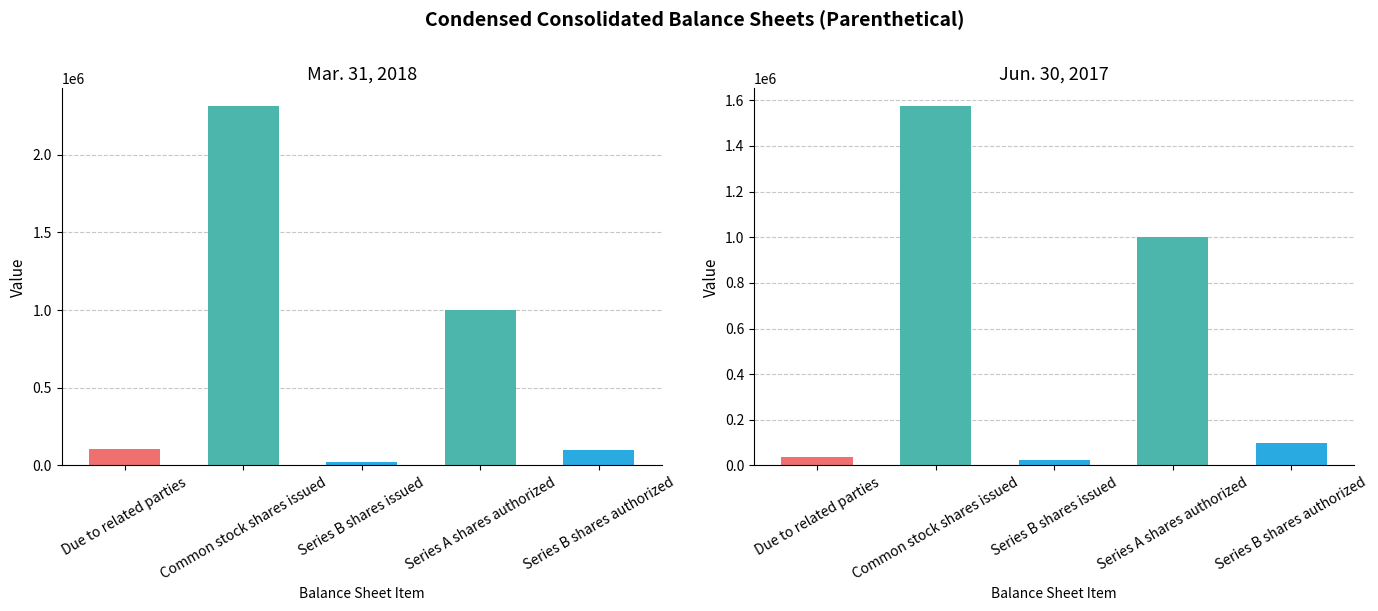

What is the value of the Mar. 31, 2018 bar at the 1st from the left?

102855